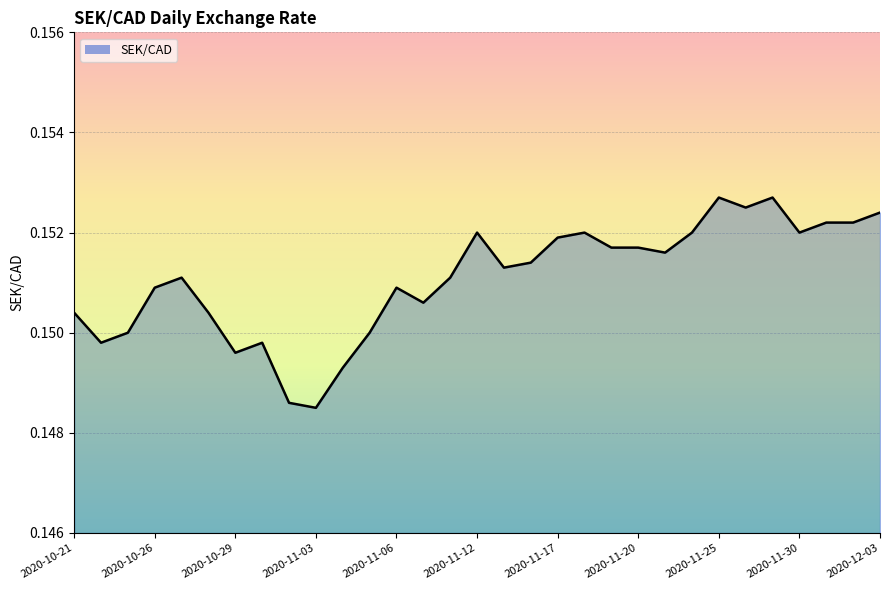

Is this an area chart (filled region under the line)?

Yes